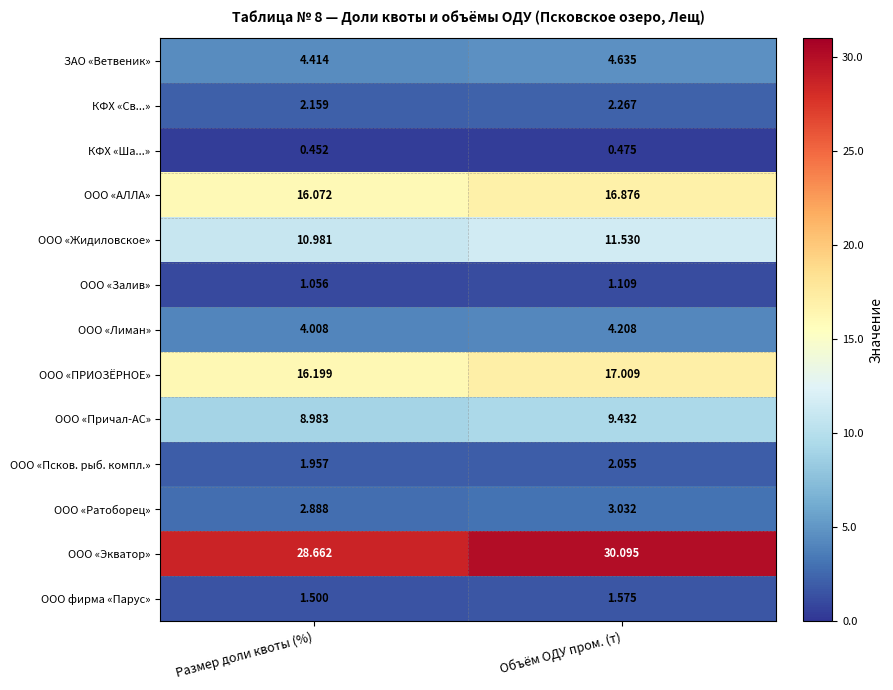

Which label corresponds to the largest value in the chart?

Объём ОДУ пром. (т)